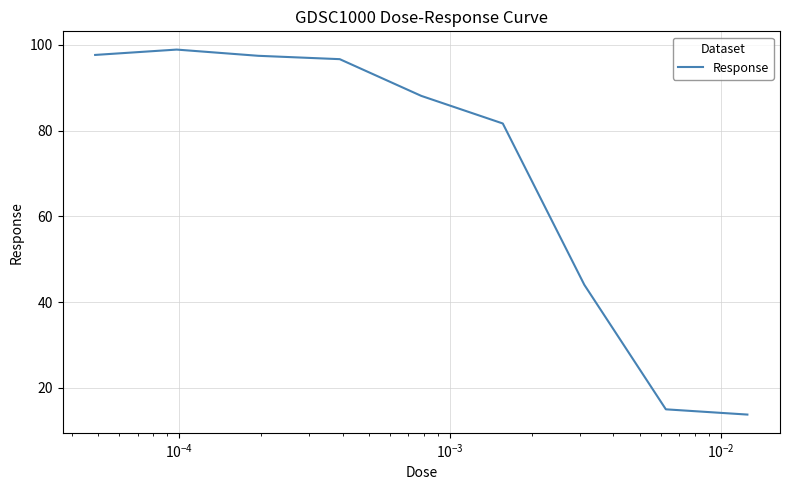

True or false: there are more than 0 points higher than both neighbors.

True